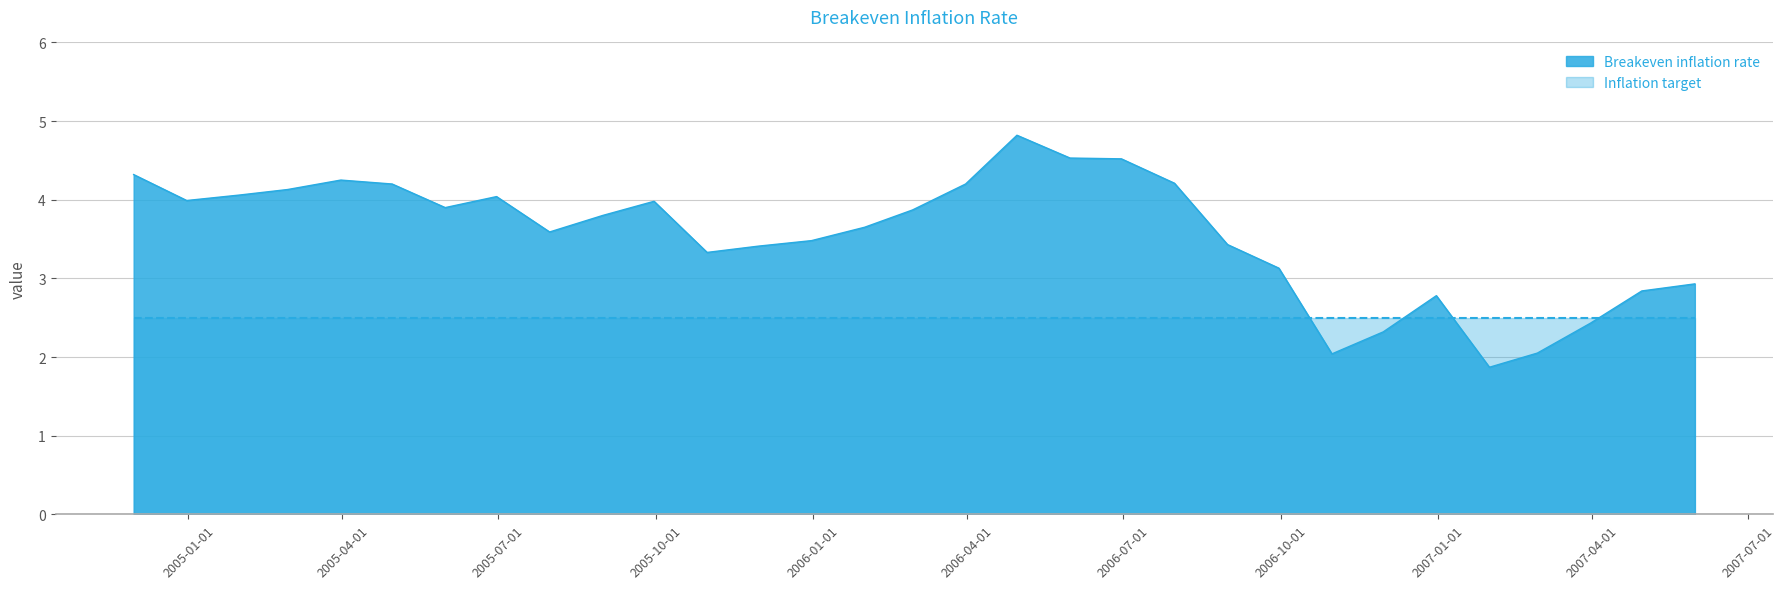

Rank the categories by value from lowest to highest.

2007-01-31, 2006-10-31, 2007-02-28, 2006-11-30, 2007-03-31, 2006-12-31, 2007-04-30, 2007-05-31, 2006-09-30, 2005-10-31, 2005-11-30, 2006-08-31, 2005-12-31, 2005-07-31, 2006-01-31, 2005-08-31, 2006-02-28, 2005-05-31, 2005-09-30, 2004-12-31, 2005-06-30, 2005-01-31, 2005-02-28, 2005-04-30, 2006-03-31, 2006-07-31, 2005-03-31, 2004-11-30, 2006-06-30, 2006-05-31, 2006-04-30